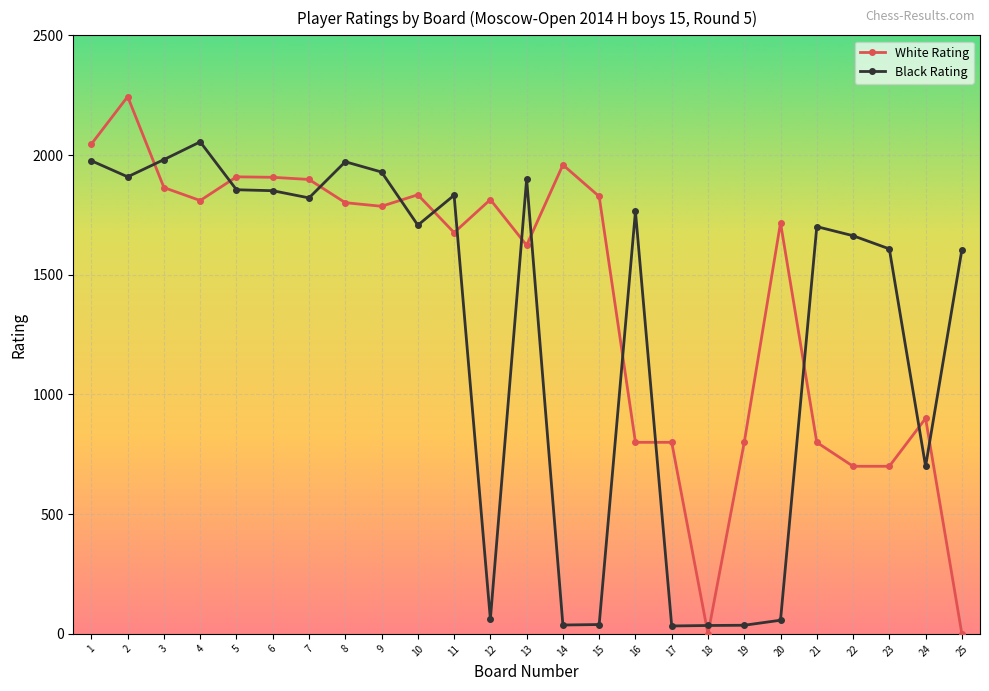

At how many categories does at least one series exceed 581?

24